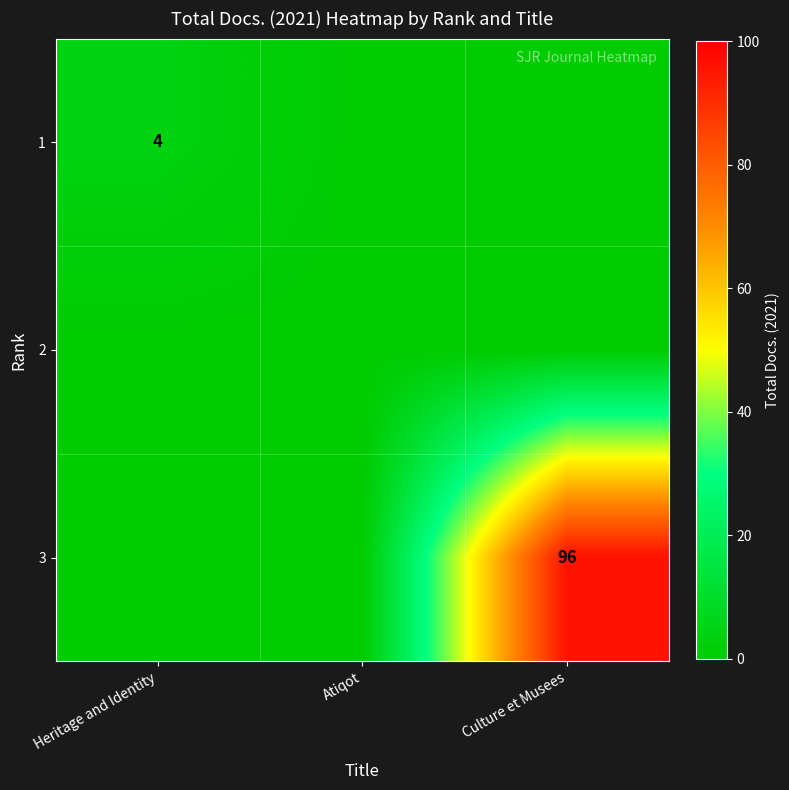

The 3 series shows 171 at Culture et Musees. True or false?

False